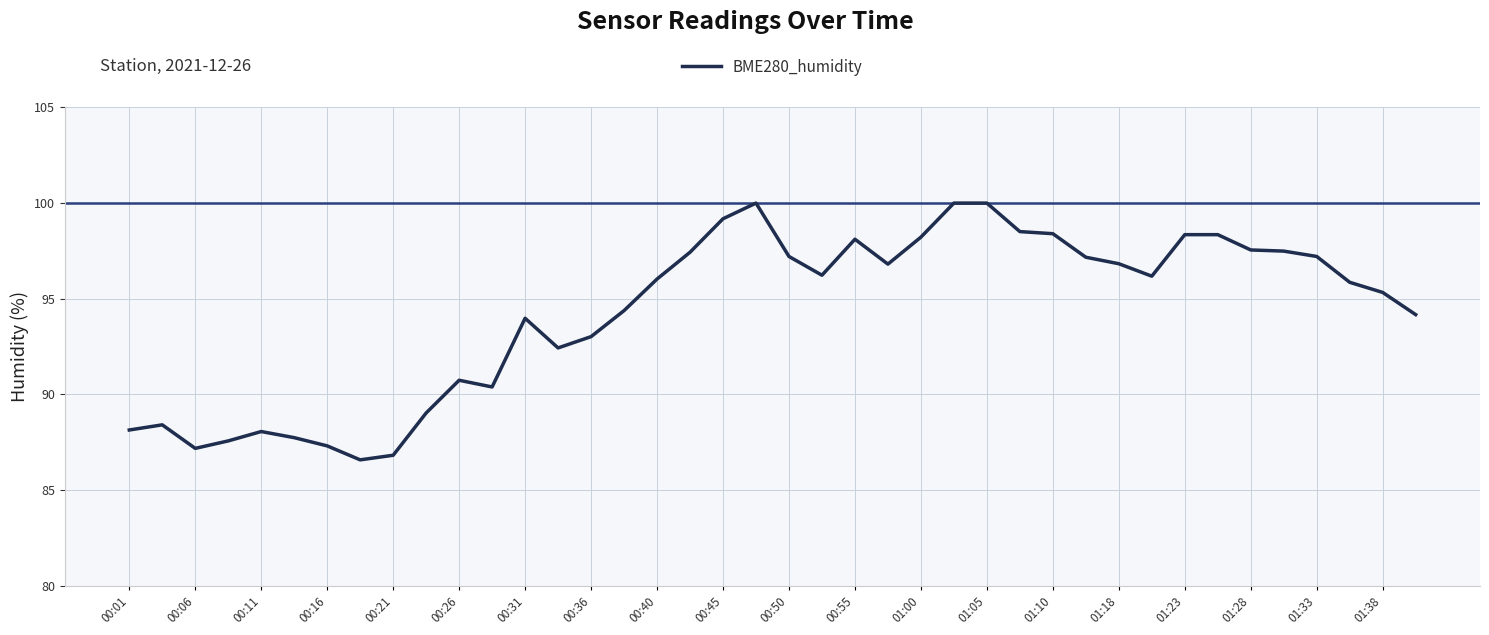

What is the maximum value shown in the chart?

100.0